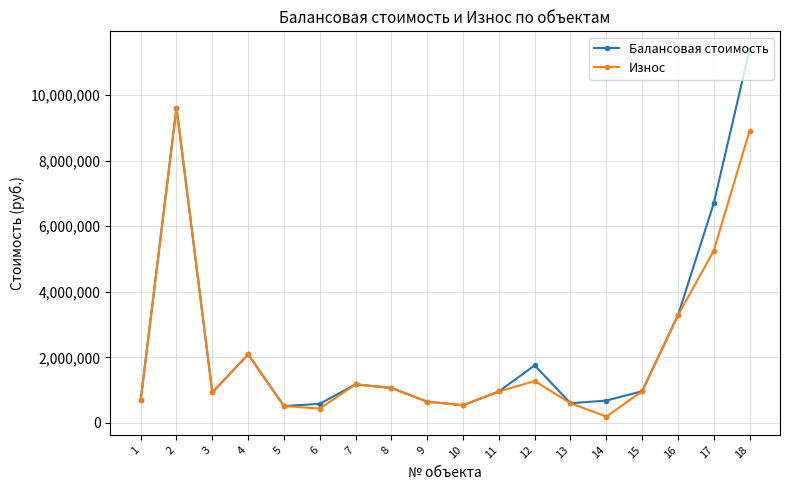

Where is the first local maximum for Износ?

2